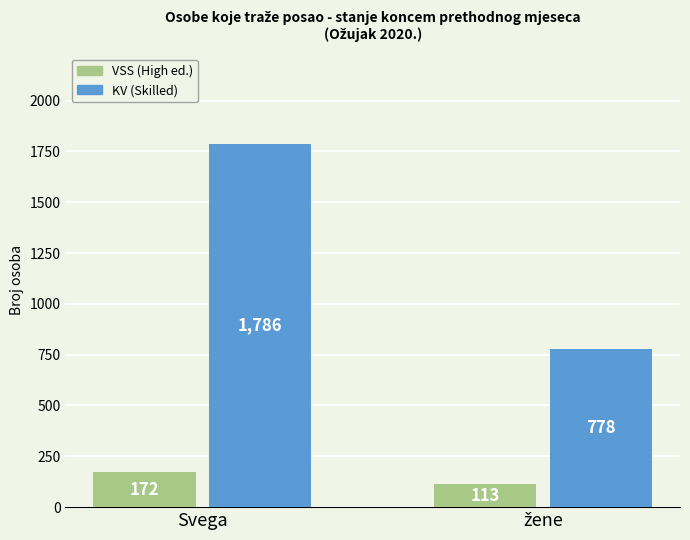

What is the minimum value shown in the chart?

113